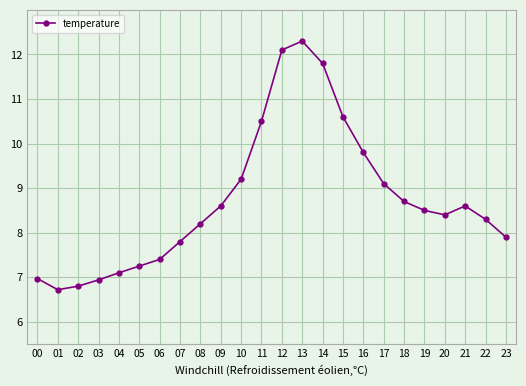

What is the smallest value displayed?

6.7